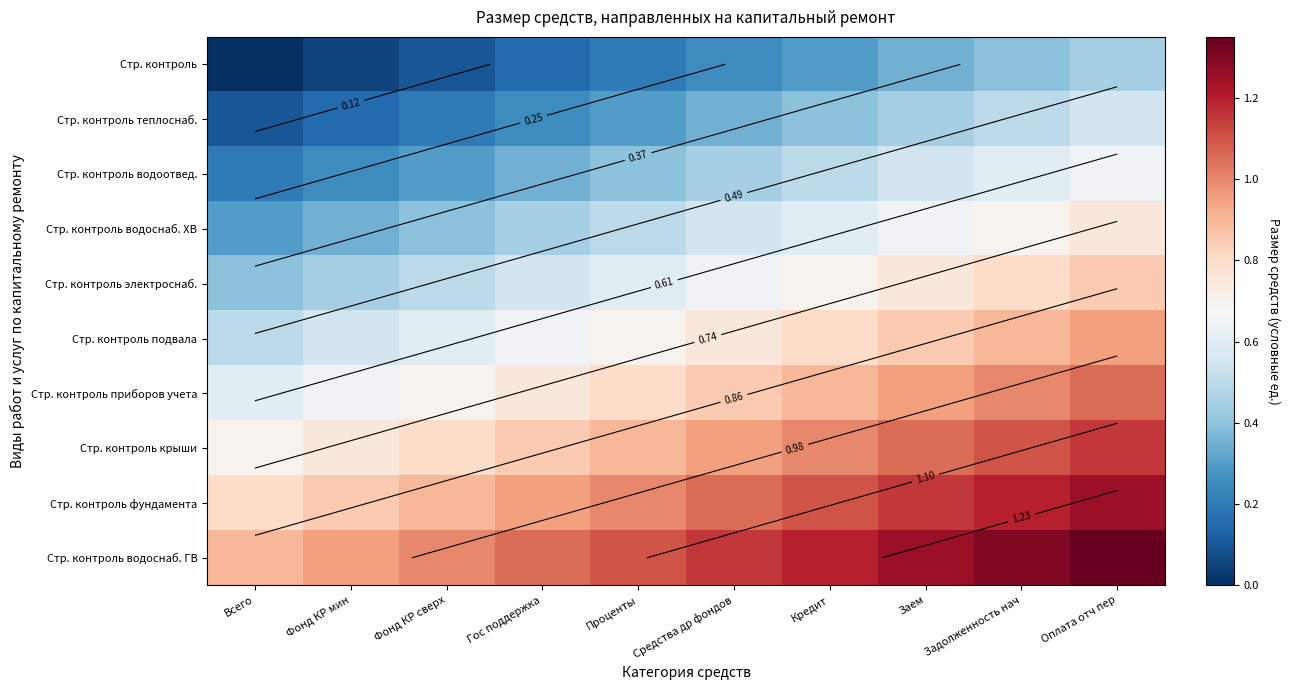

What is the spread (max minus min) of values at Фонд КР мин?

0.9